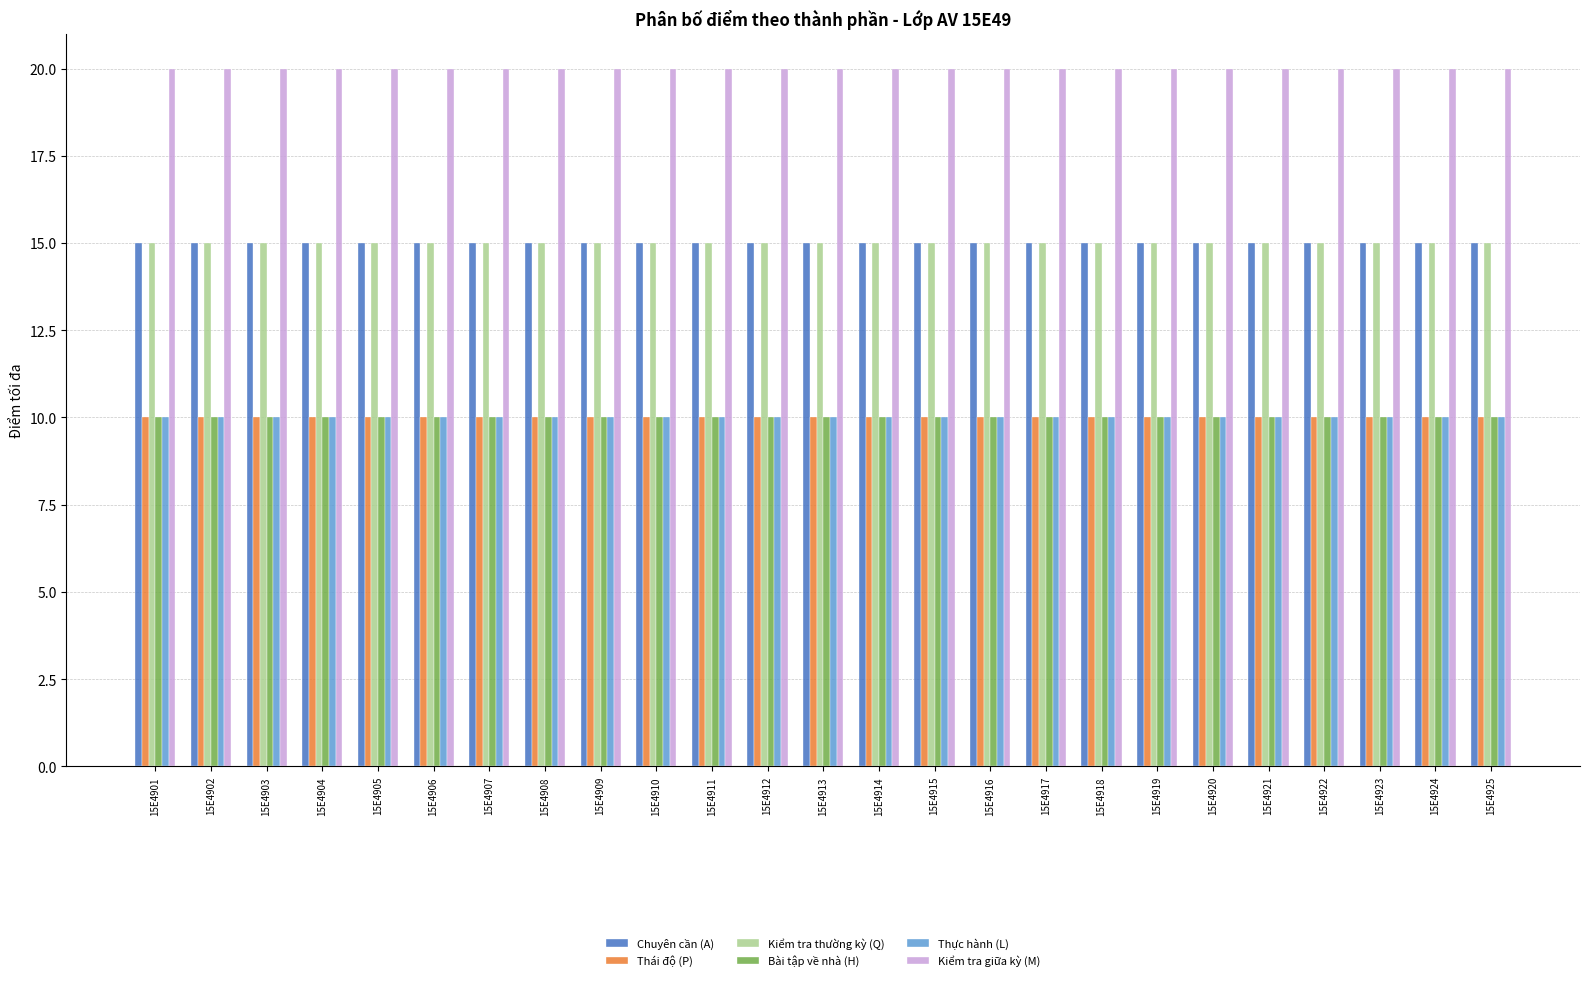

Reading left to right, list all the values displayed in this chart.

Chuyên cần (A): 15	15	15	15	15	15	15	15	15	15	15	15	15	15	15	15	15	15	15	15	15	15	15	15	15
Thái độ (P): 10	10	10	10	10	10	10	10	10	10	10	10	10	10	10	10	10	10	10	10	10	10	10	10	10
Kiểm tra thường kỳ (Q): 15	15	15	15	15	15	15	15	15	15	15	15	15	15	15	15	15	15	15	15	15	15	15	15	15
Bài tập về nhà (H): 10	10	10	10	10	10	10	10	10	10	10	10	10	10	10	10	10	10	10	10	10	10	10	10	10
Thực hành (L): 10	10	10	10	10	10	10	10	10	10	10	10	10	10	10	10	10	10	10	10	10	10	10	10	10
Kiểm tra giữa kỳ (M): 20	20	20	20	20	20	20	20	20	20	20	20	20	20	20	20	20	20	20	20	20	20	20	20	20